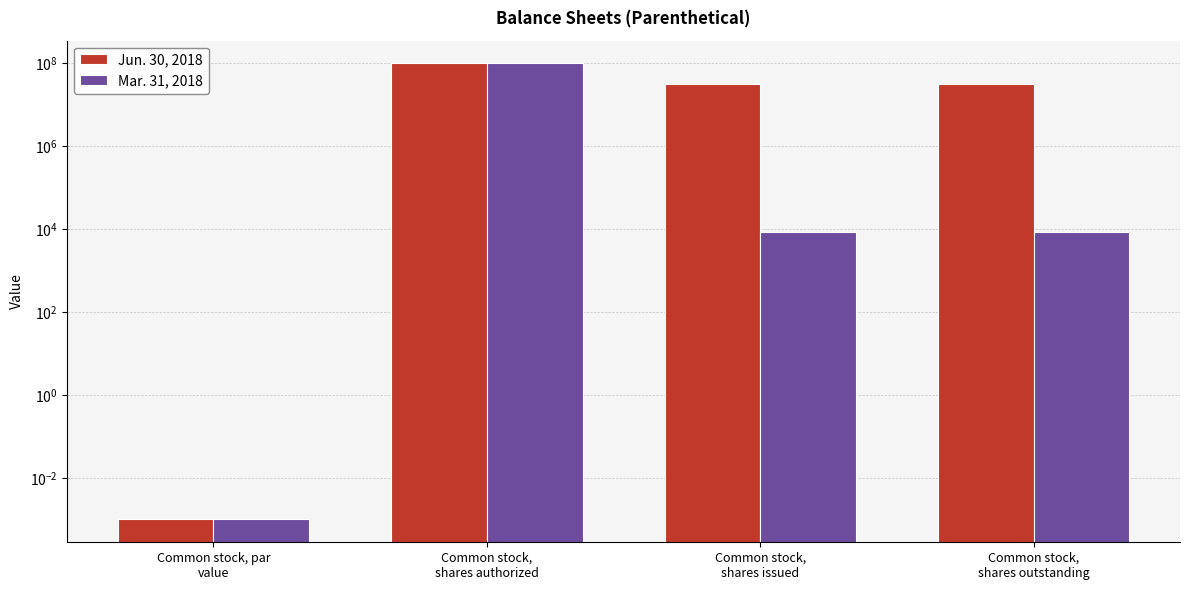

How many bars are there in total?

8